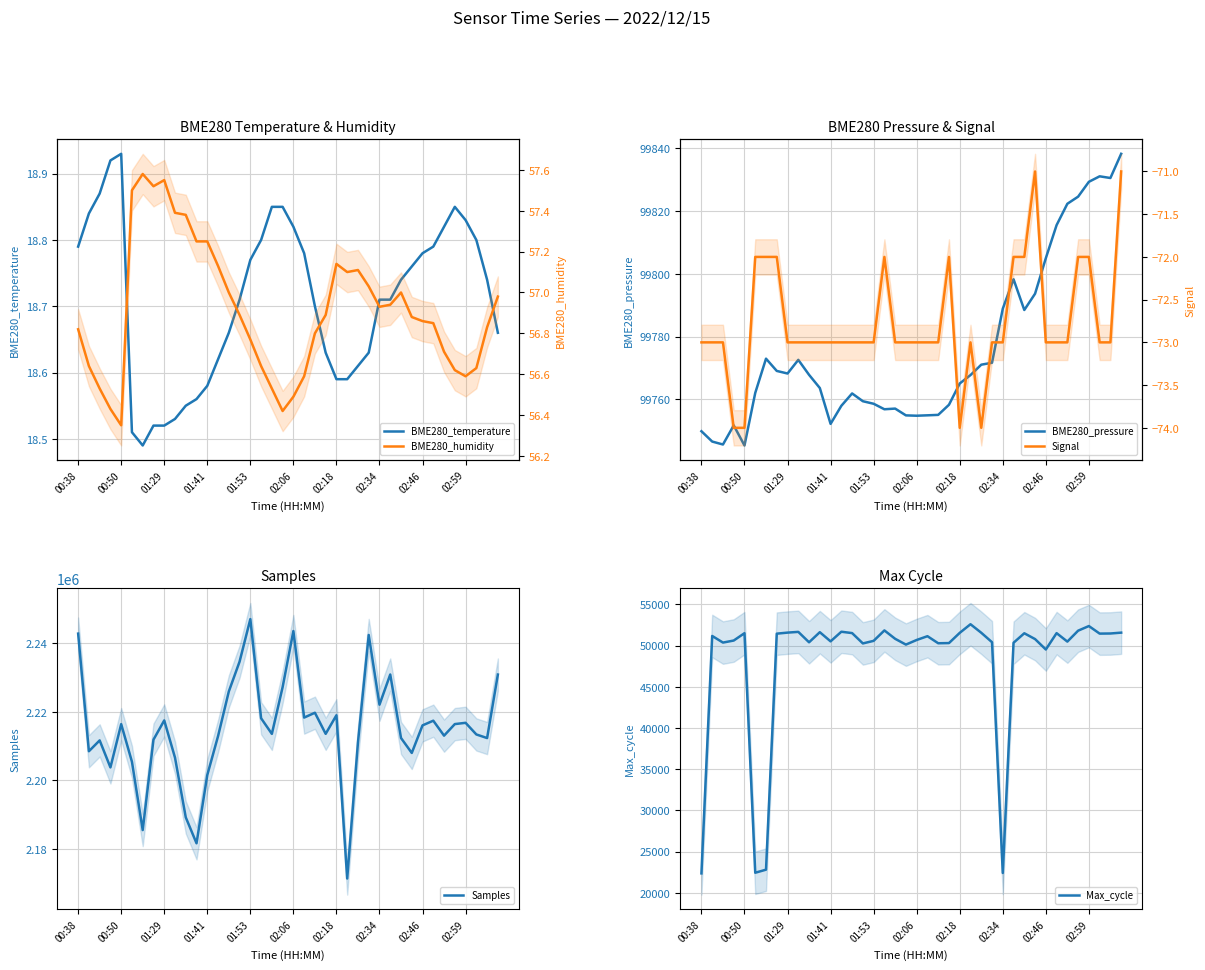

What is the maximum value shown in the chart?

2247094.0